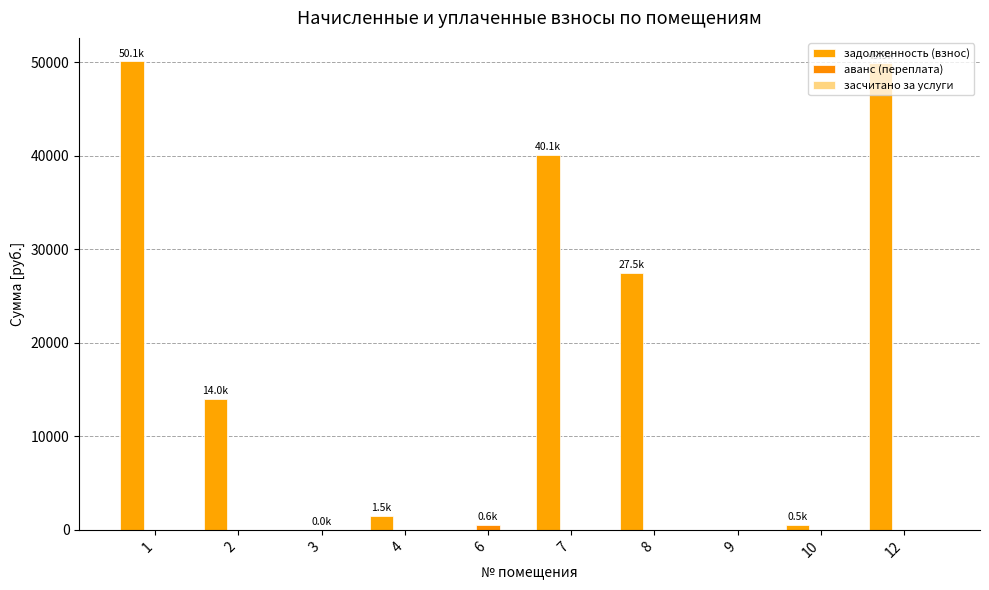

Which category has the lowest value in the аванс (переплата) series?

1